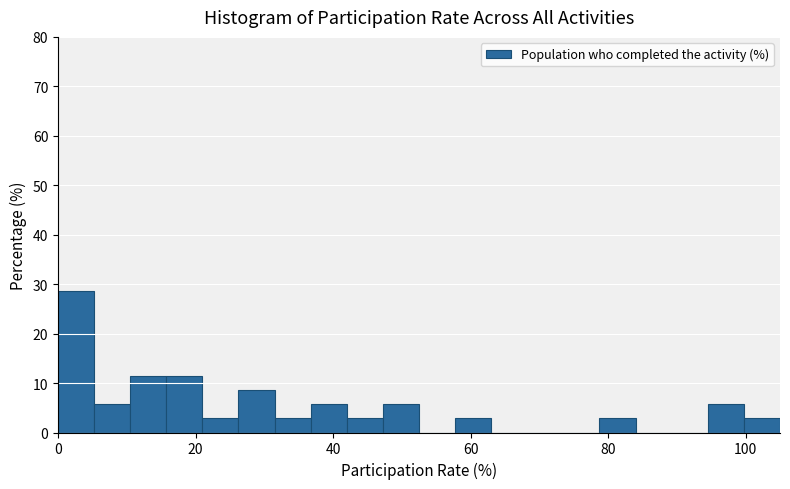

Around what value on the x-axis is the tallest bar? Give the approximate position of its centre, as read against the axis.

2